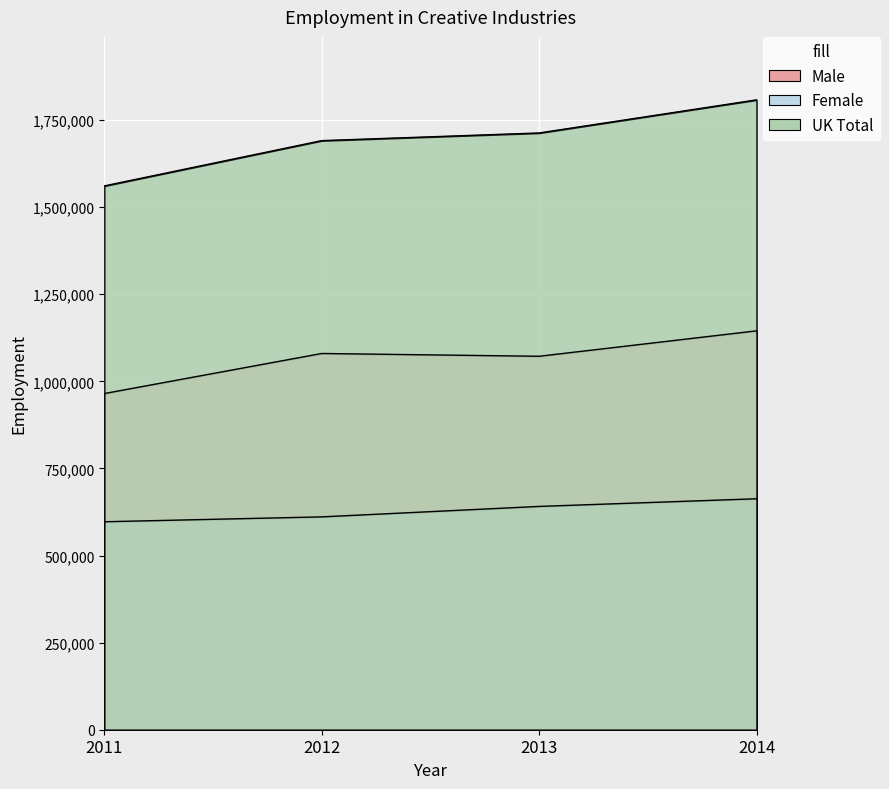

True or false: UK Total has more than 2 interior local peaks.

False